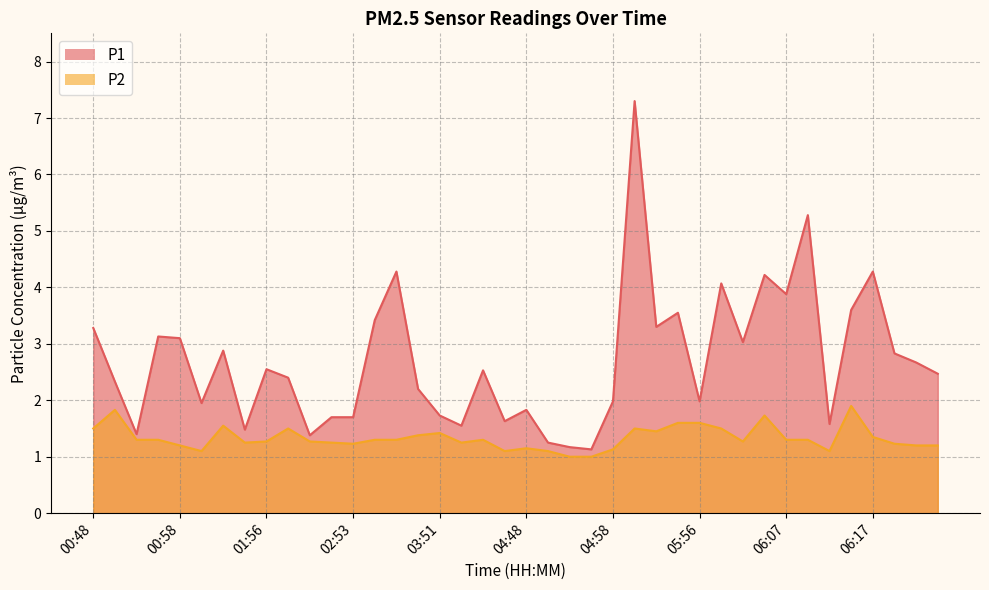

Which series has the largest total across all categories?

P1